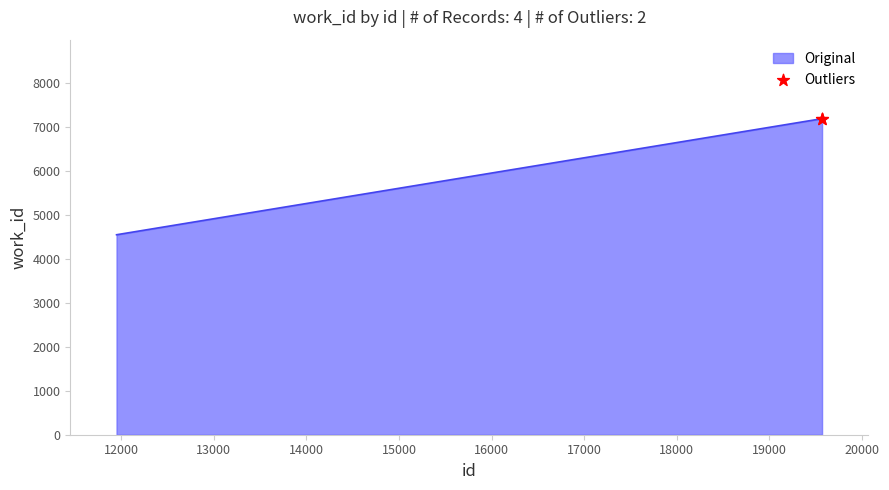

What is the smallest value displayed?

4545